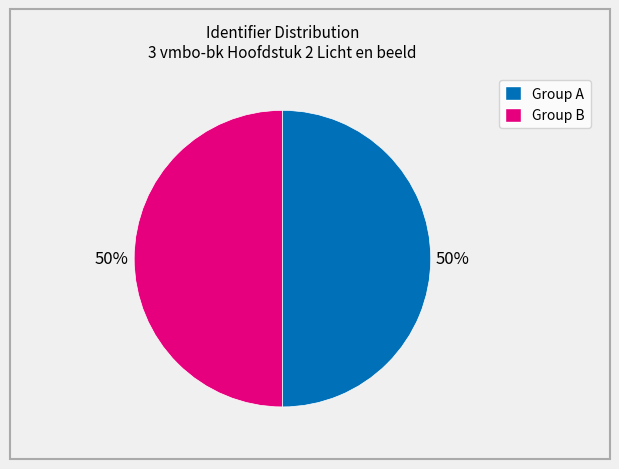

To the nearest percent, what is the average slice percentage?

50%